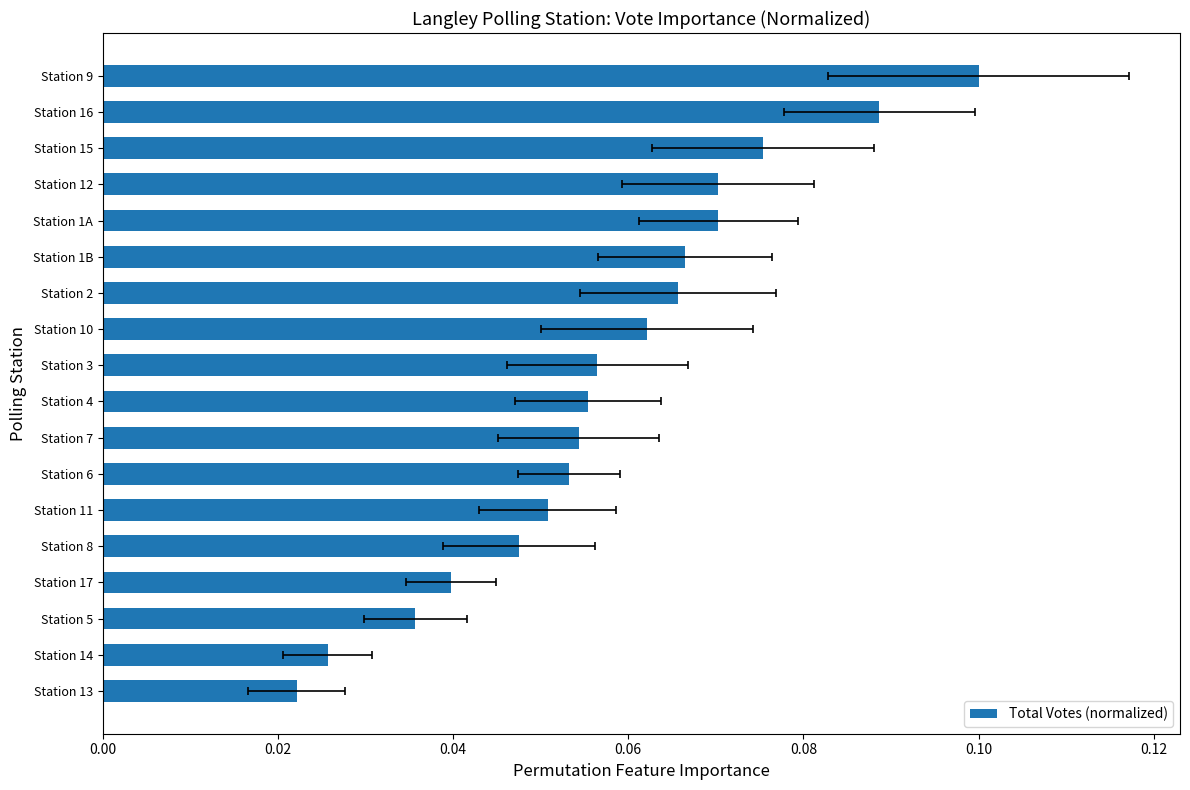

What is the sum of the values at Station 7 and Station 1B?

0.1